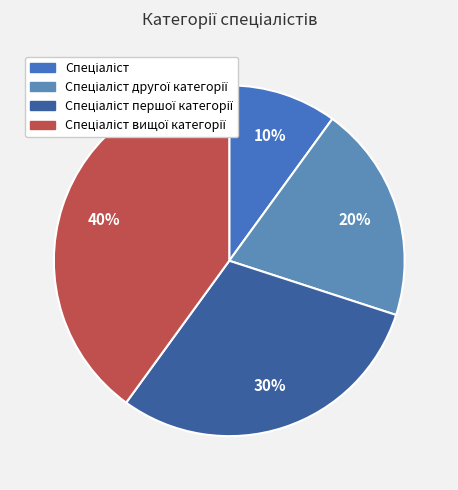

To the nearest percent, what is the combined percentage of Спеціаліст першої категорії and Спеціаліст?

40%